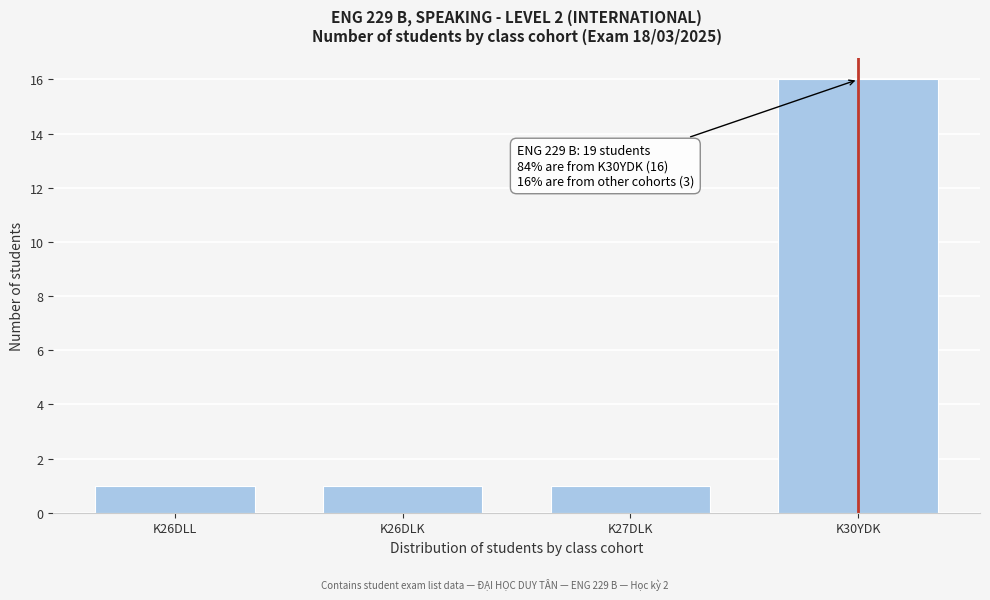

Reading right to left, extract all data points from this chart.

16	1	1	1